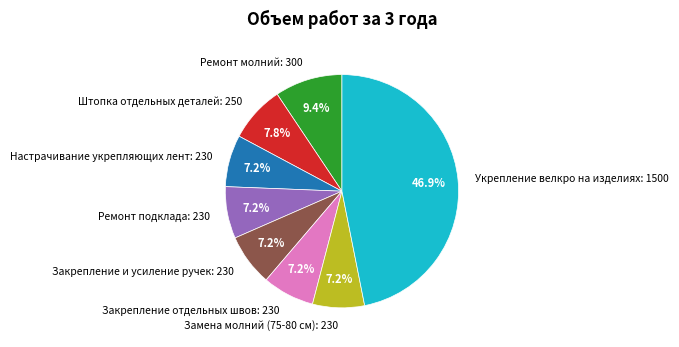

Which slice is the largest?

Укрепление велкро на изделиях